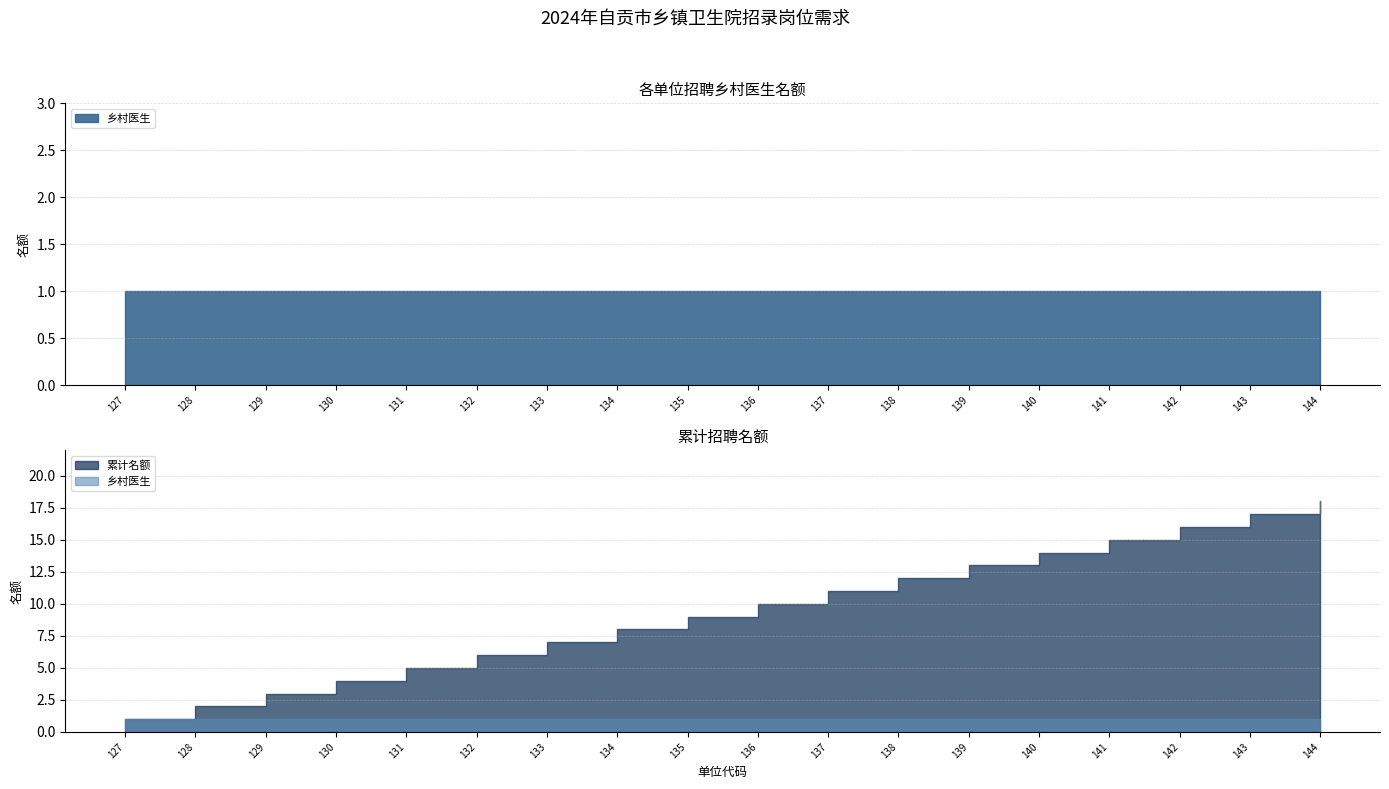

Reading left to right, what are all the values shown in this chart?

乡村医生: 1	1	1	1	1	1	1	1	1	1	1	1	1	1	1	1	1	1
累计名额: 1	2	3	4	5	6	7	8	9	10	11	12	13	14	15	16	17	18